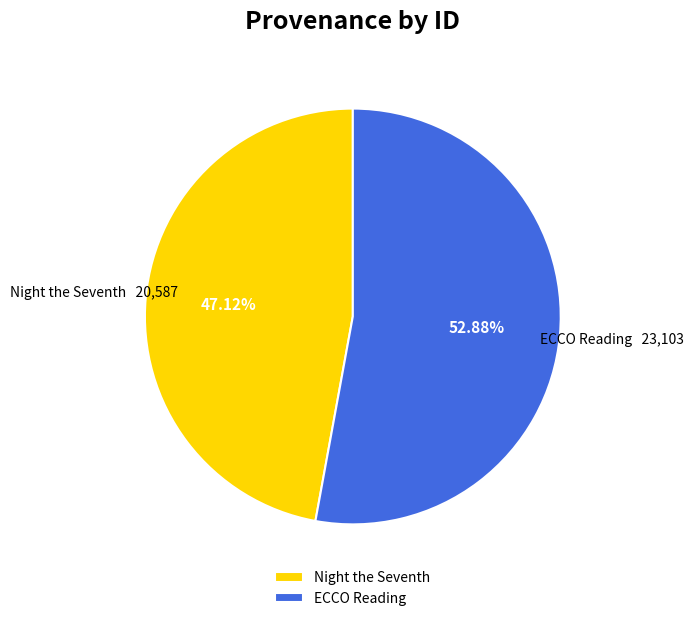

What is the total percentage of ECCO Reading and Night the Seventh?

100.0%